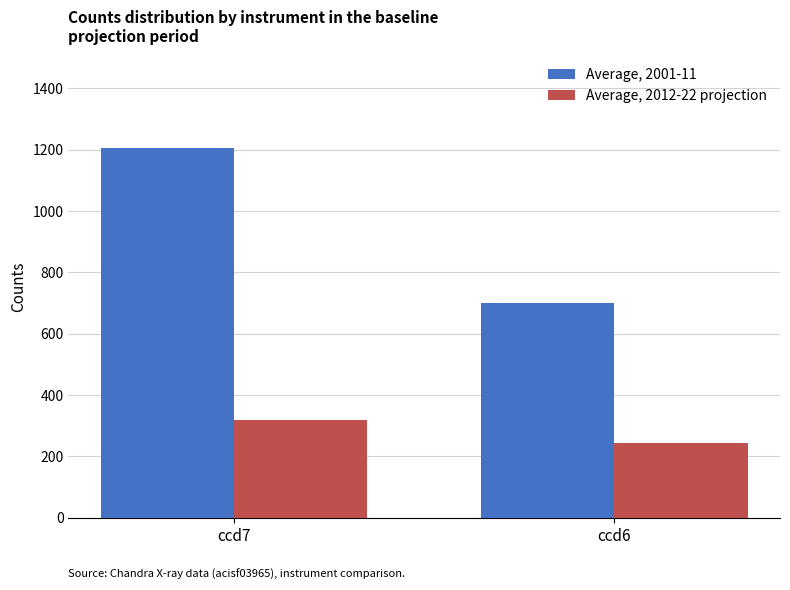

Which category has the highest value across all series?

ccd7